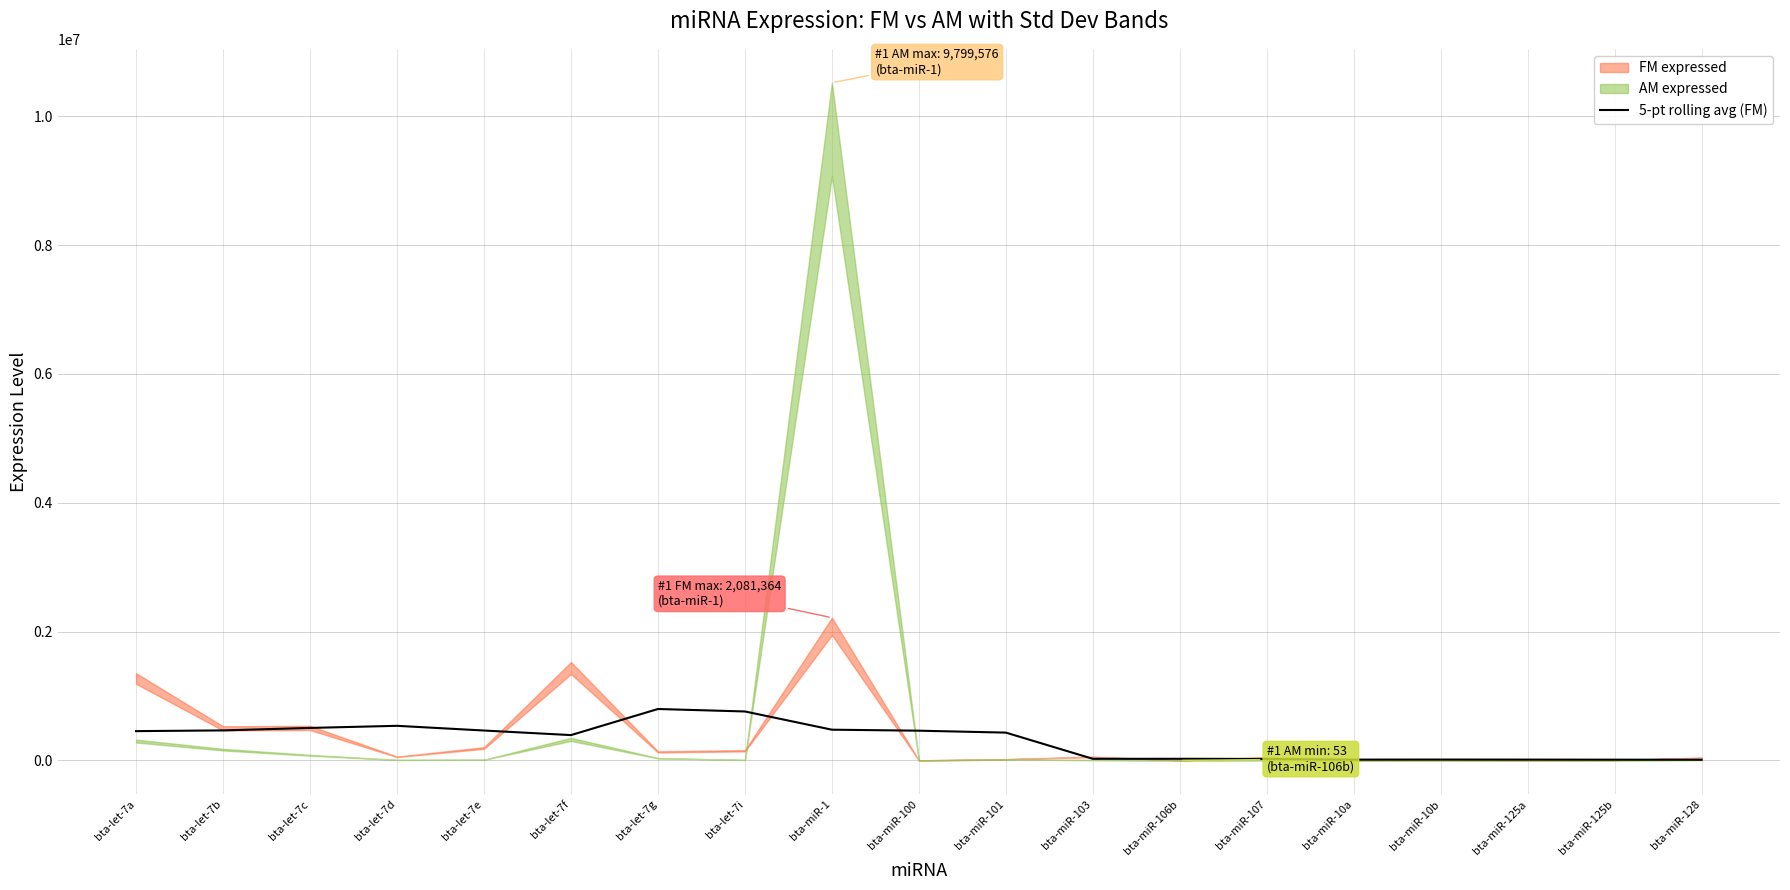

Does the chart have visible grid lines?

Yes